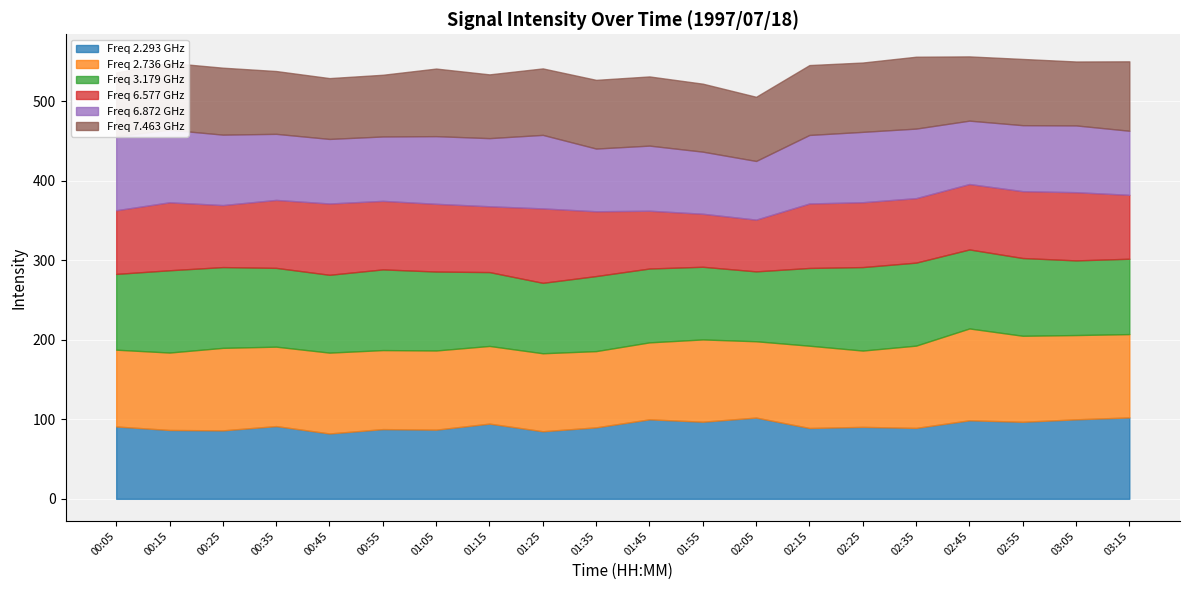

Which series has the widest spread of values?

6.577